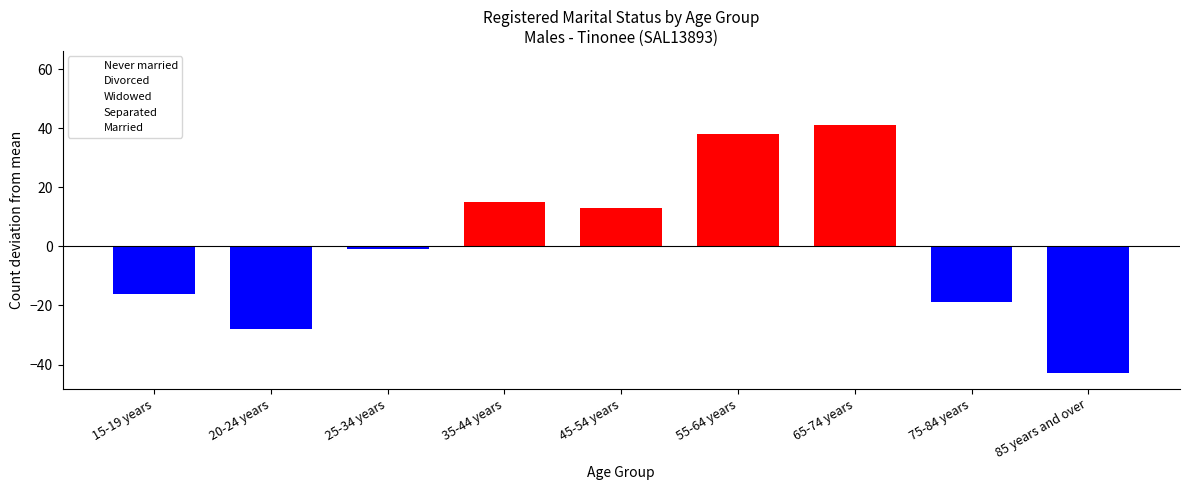

How many distinct data groups are displayed?

1